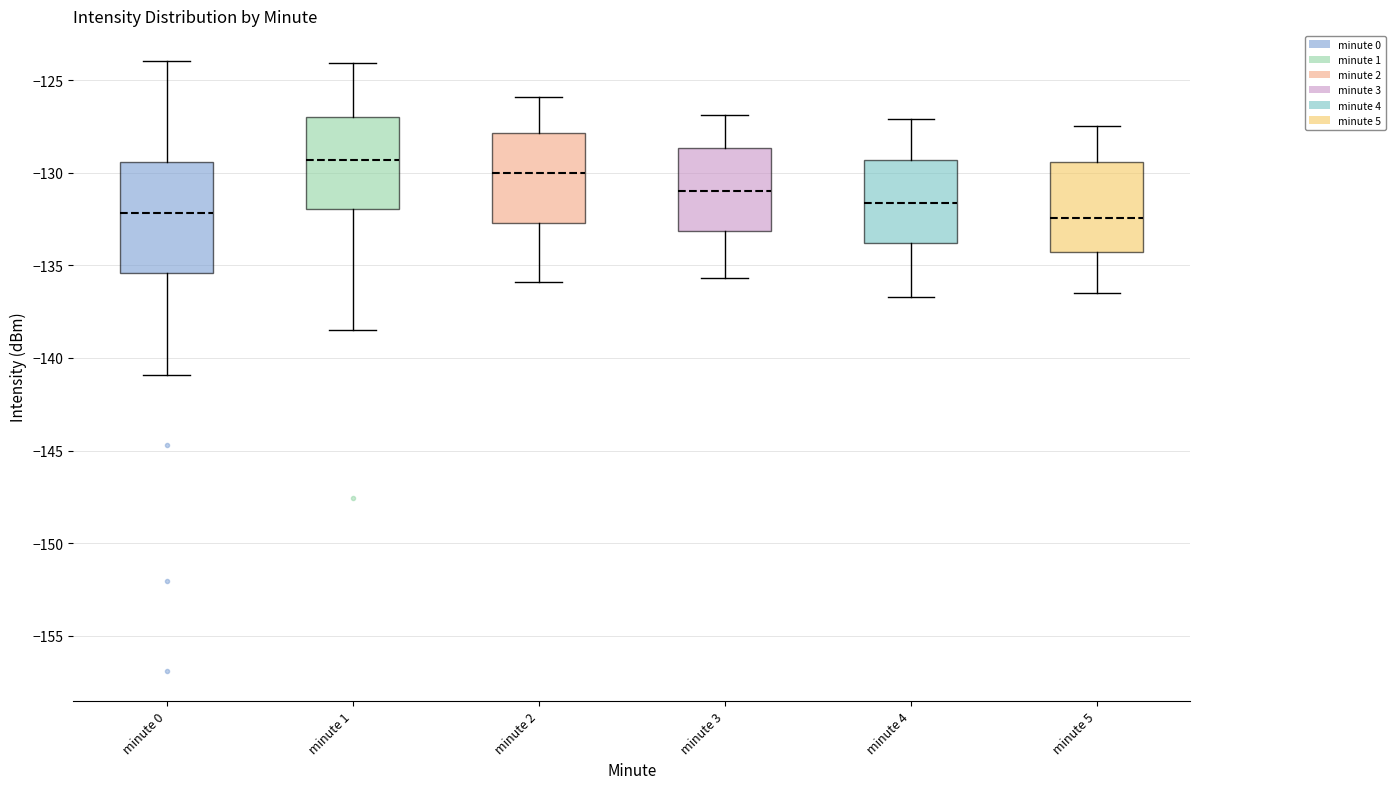

Reading left to right, transcribe this box plot: for each box, give where its median line is, the range the box spans, and where its two whiskers end, as read against the y-axis. The values are not printed on the chart, so give them approximately, as read against the axis.

minute 0: median -132.0, box -135.5 to -129.5, whiskers -141.0 to -124.0
minute 1: median -129.5, box -132.0 to -127.0, whiskers -138.5 to -124.0
minute 2: median -130.0, box -132.5 to -128.0, whiskers -136.0 to -126.0
minute 3: median -131.0, box -133.0 to -128.5, whiskers -135.5 to -127.0
minute 4: median -131.5, box -134.0 to -129.5, whiskers -136.5 to -127.0
minute 5: median -132.5, box -134.5 to -129.5, whiskers -136.5 to -127.5